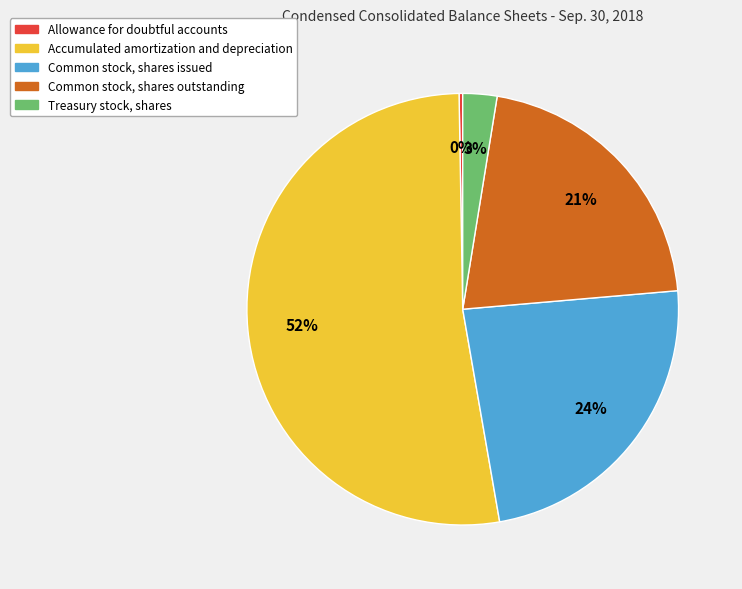

Which slice is the largest?

Accumulated amortization and depreciation